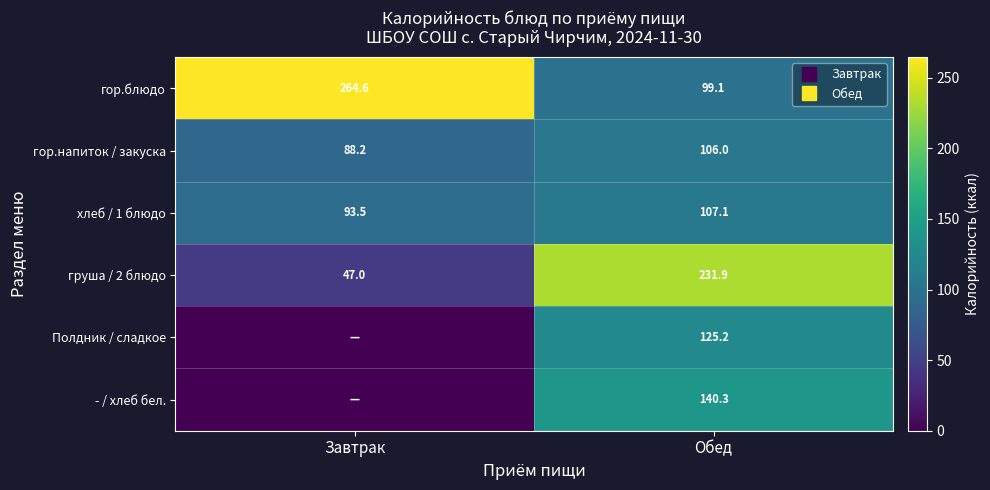

What is the minimum value for гор.блюдо?

99.1